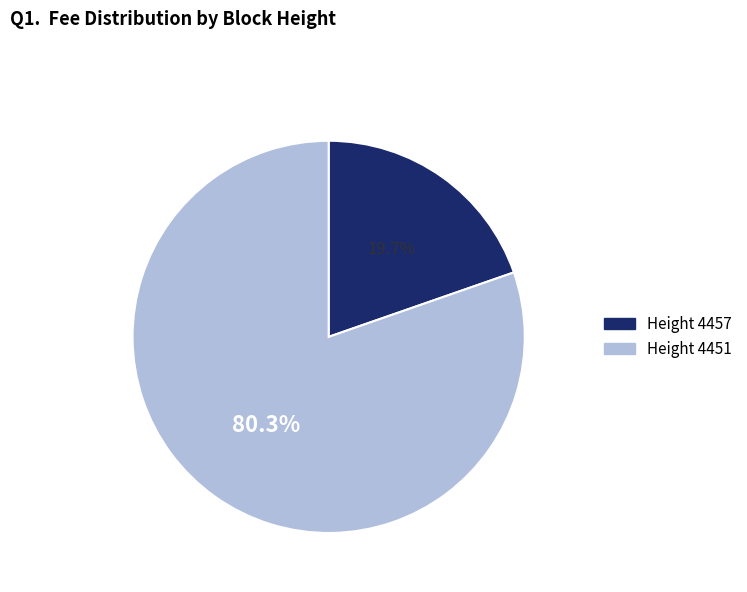

What percentage do Height 4451 and Height 4457 together represent?

100.0%